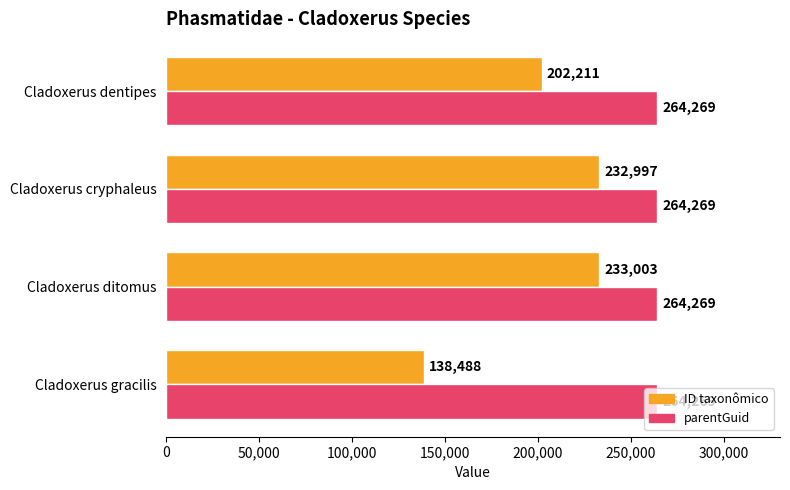

What are all the series names shown in the legend?

ID taxonômico, parentGuid